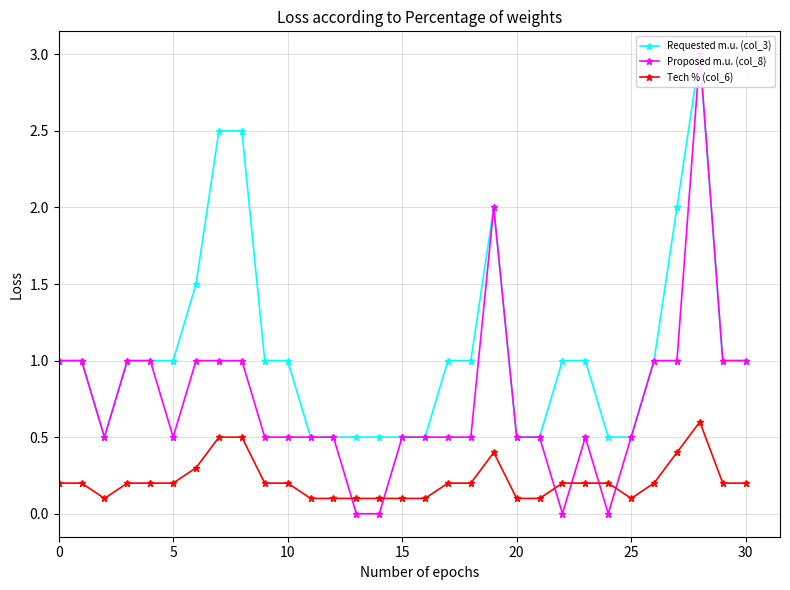

What is the label of the 25th point from the left?

24